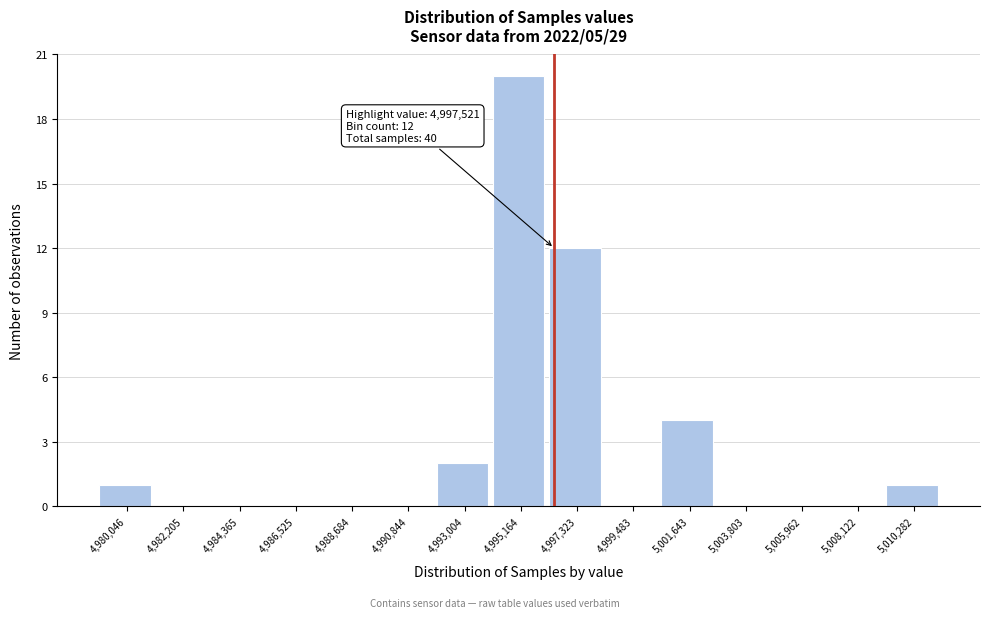

Reading left to right, list all the values displayed in this chart.

4,980,046=1	4,982,205=0	4,984,365=0	4,986,525=0	4,988,684=0	4,990,844=0	4,993,004=2	4,995,164=20	4,997,323=12	4,999,483=0	5,001,643=4	5,003,803=0	5,005,962=0	5,008,122=0	5,010,282=1